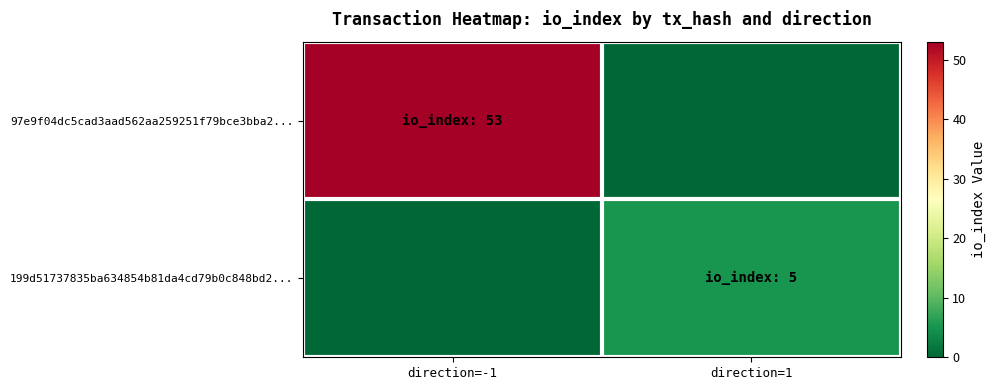

How many data points does each series have?

2